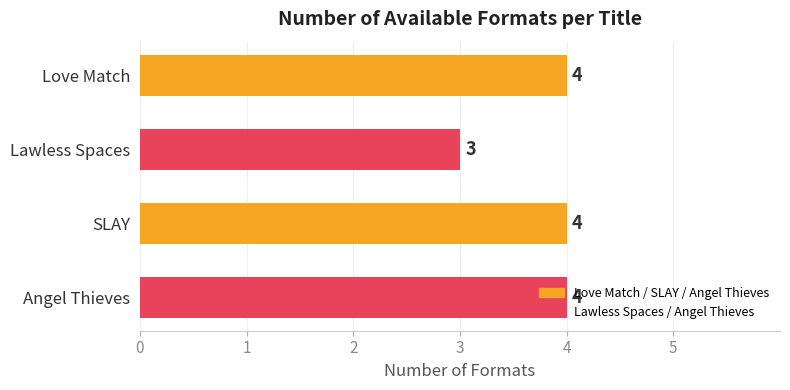

How many values are between 4 and 5?

3